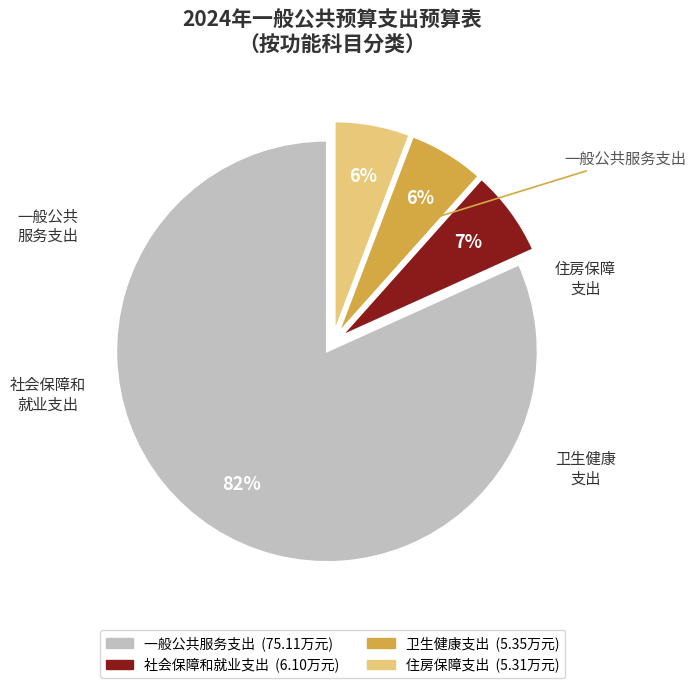

Does 一般公共服务支出 represent more than half of the total?

Yes